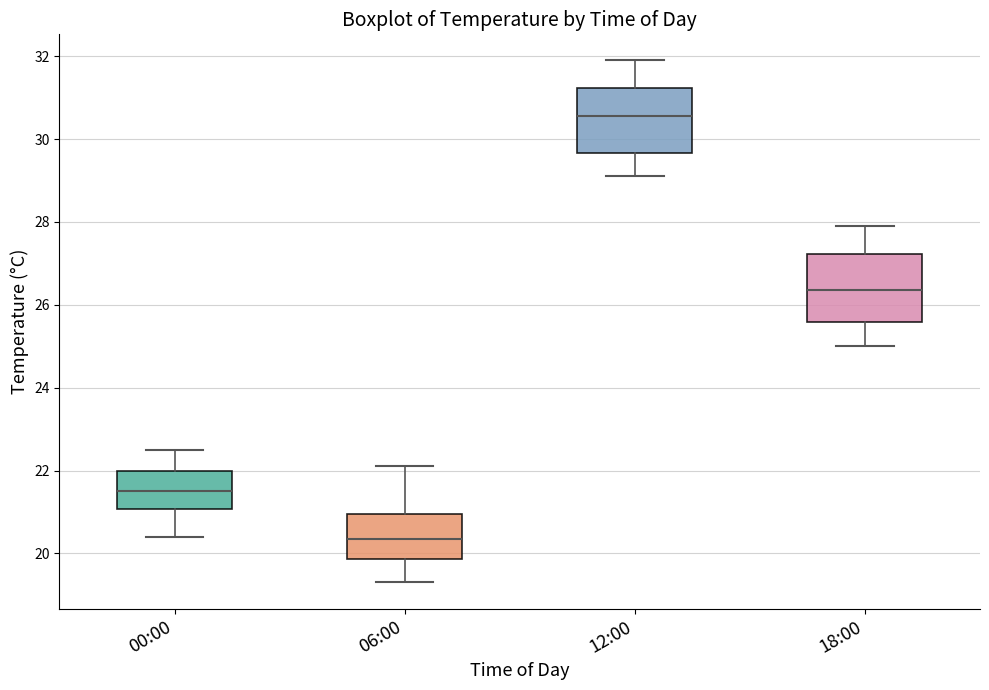

Reading left to right, read every box against the y-axis: the position of its median line, the range the box covers, and the ends of its whiskers. The values are not printed on the chart, so give them approximately, as read against the axis.

00:00: median 21.6, box 21.0 to 22.0, whiskers 20.4 to 22.6
06:00: median 20.4, box 19.8 to 21.0, whiskers 19.4 to 22.2
12:00: median 30.6, box 29.6 to 31.2, whiskers 29.2 to 32.0
18:00: median 26.4, box 25.6 to 27.2, whiskers 25.0 to 28.0